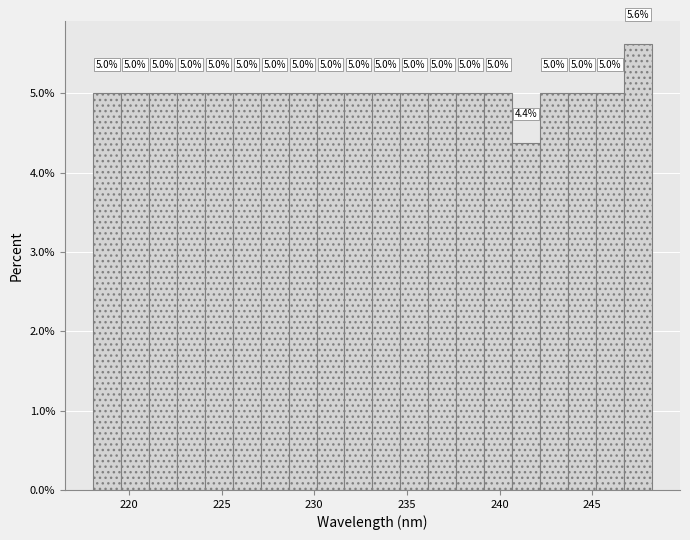

Around what value on the x-axis is the tallest bar? Give the approximate position of its centre, as read against the axis.

247.5